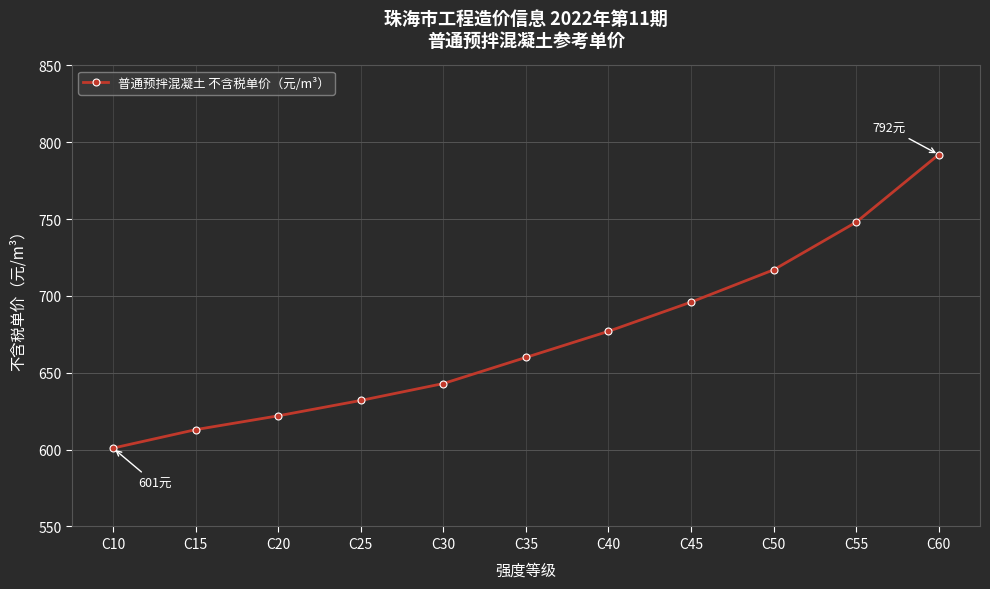

True or false: the data has more than 2 interior local peaks.

False